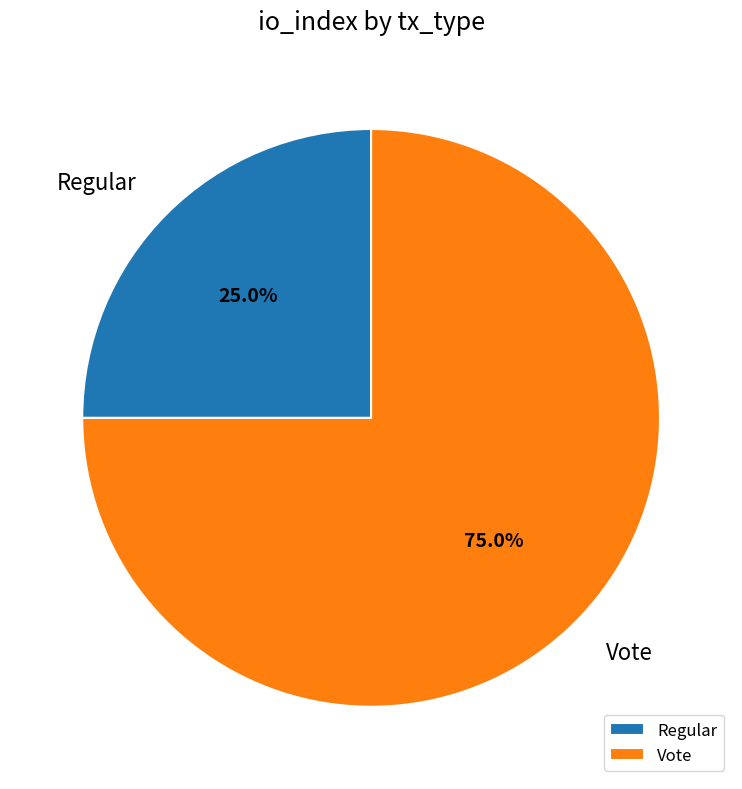

How many segments does this pie chart have?

2